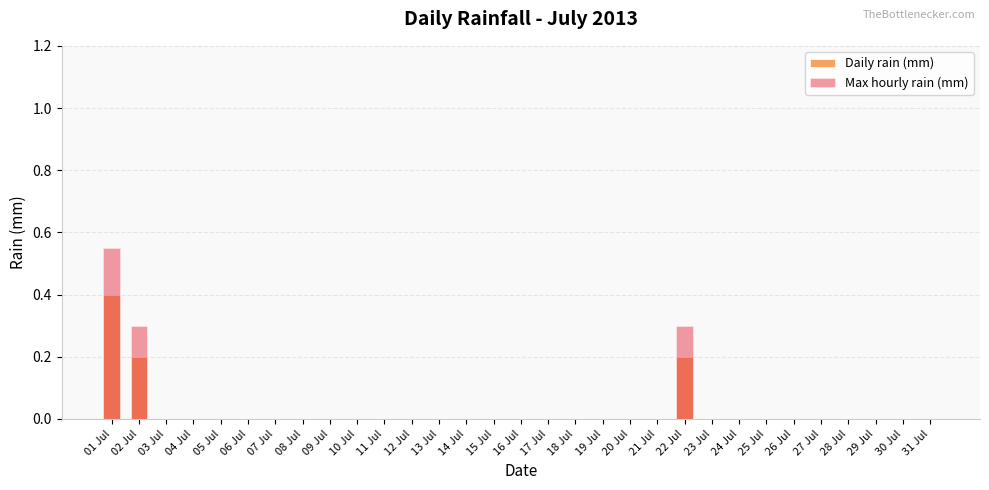

Which category has the lowest value across all series?

03 Jul